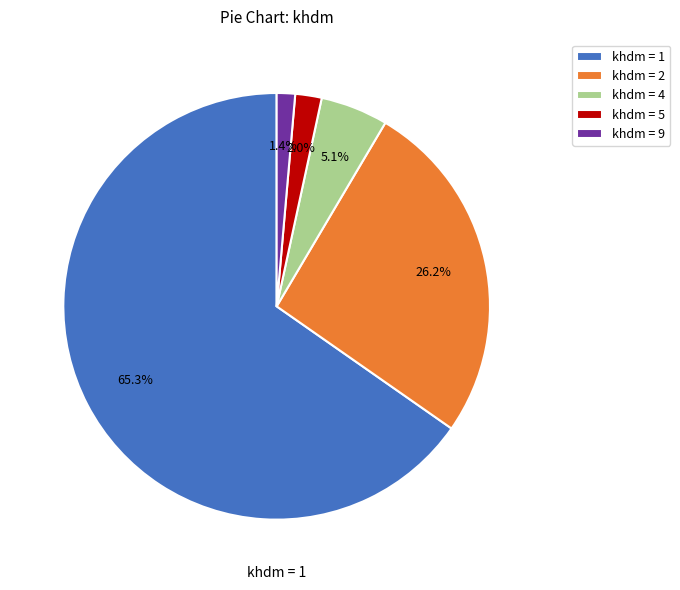

Which slice is the smallest?

khdm = 9